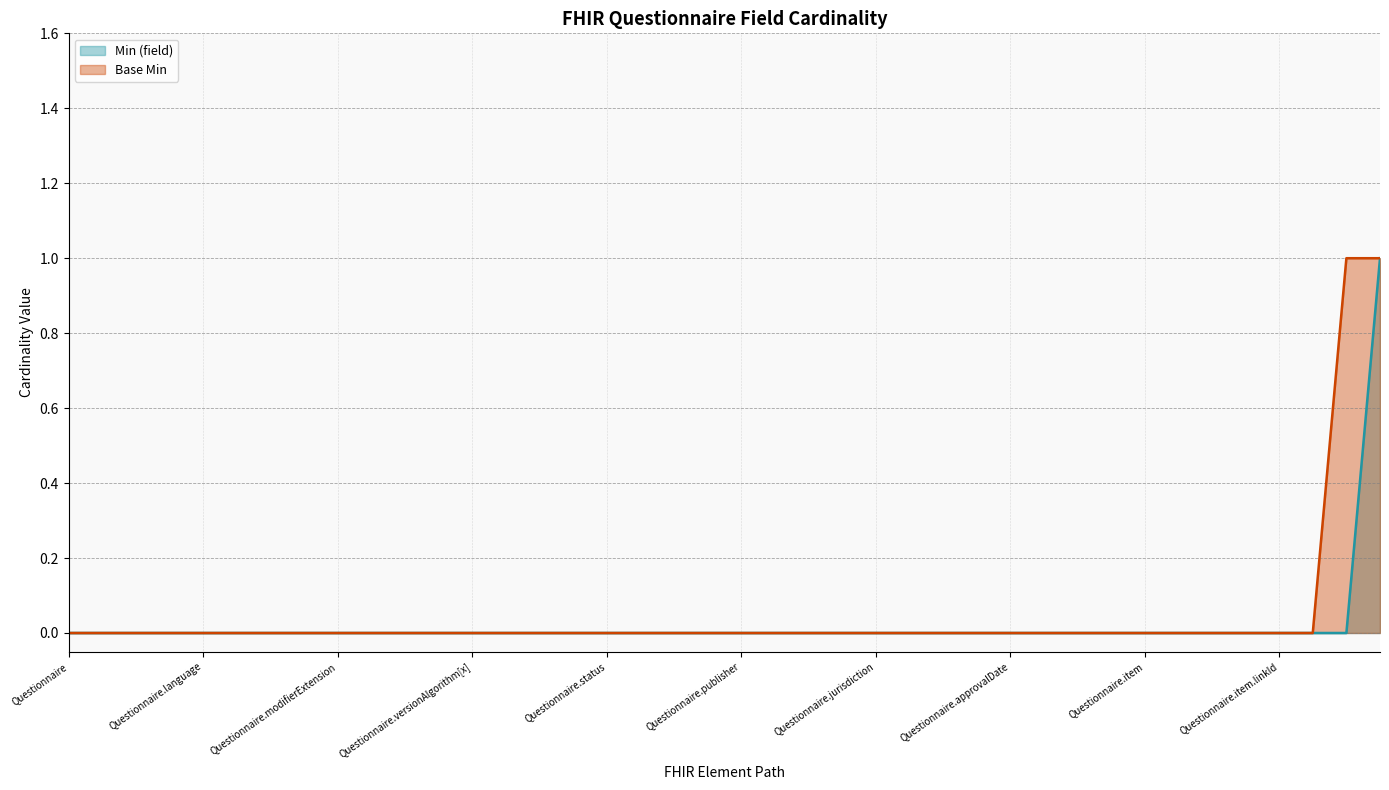

At how many categories does at least one series exceed 0?

2